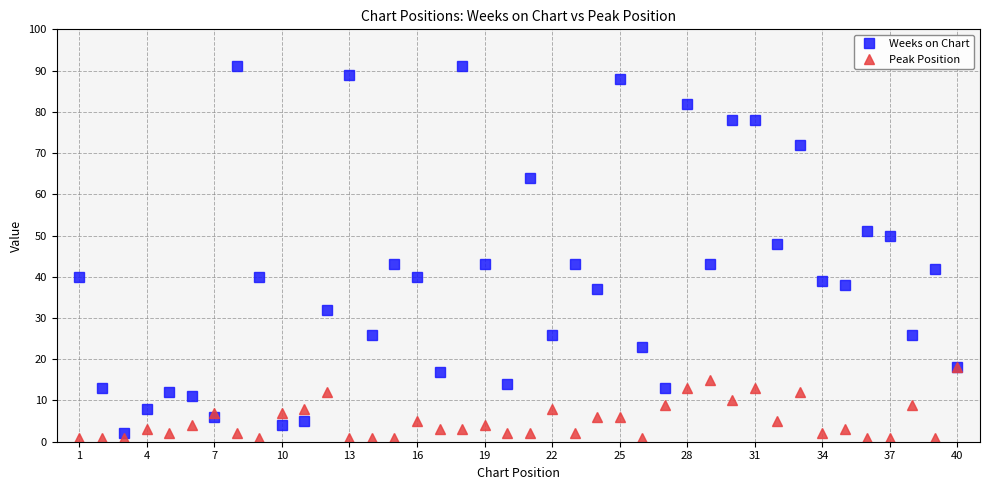

Reading left to right, what are all the values shown in this chart?

Weeks on Chart: 40	13	2	8	12	11	6	91	40	4	5	32	89	26	43	40	17	91	43	14	64	26	43	37	88	23	13	82	43	78	78	48	72	39	38	51	50	26	42	18
Peak Position: 1	1	1	3	2	4	7	2	1	7	8	12	1	1	1	5	3	3	4	2	2	8	2	6	6	1	9	13	15	10	13	5	12	2	3	1	1	9	1	18